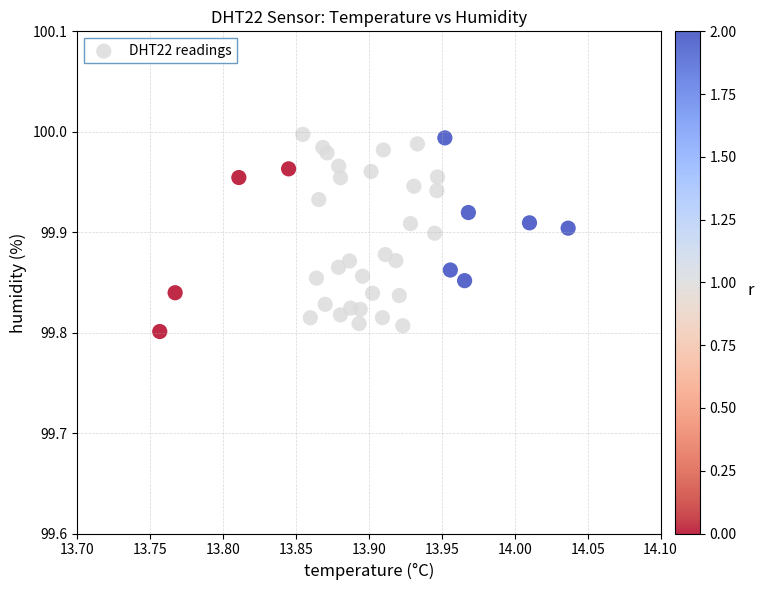

What is the range of X values (max minus min)?

0.3